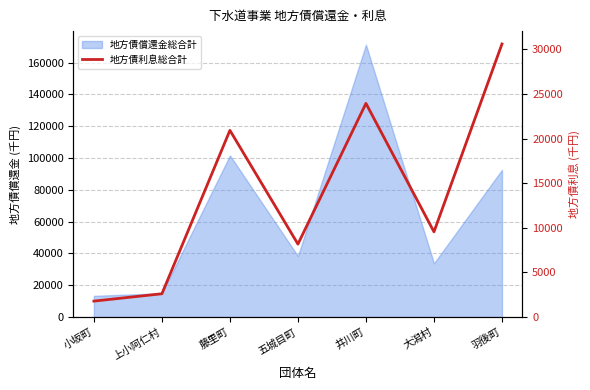

Rank the categories by value from lowest to highest.

小坂町, 上小阿仁村, 五城目町, 大潟村, 藤里町, 井川町, 羽後町